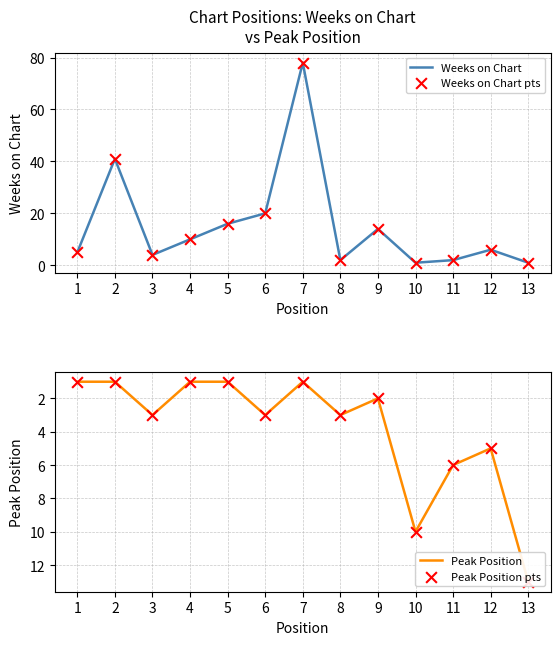

Which series contains the lowest Y value?

Weeks on Chart